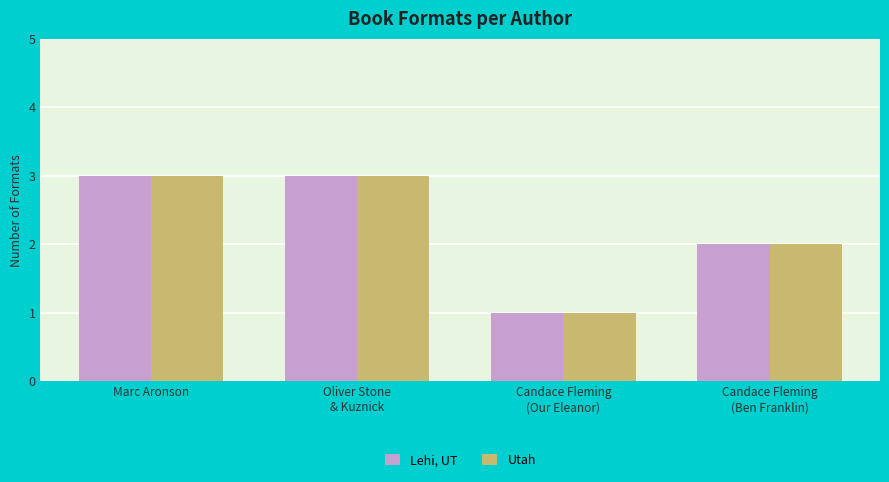

Is it true that Utah equals 5 at Marc Aronson?

False